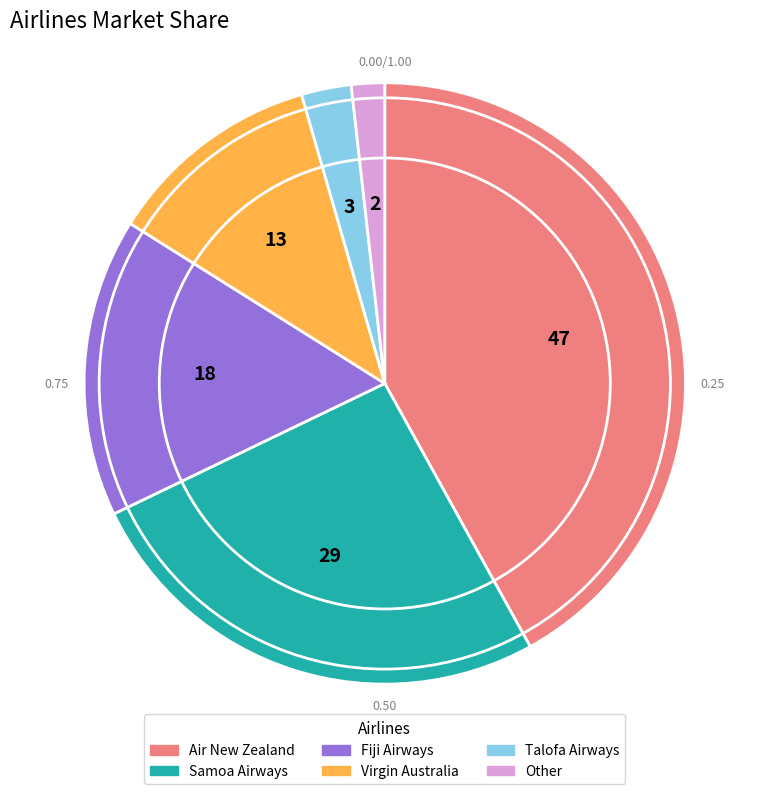

Which has a higher value, Virgin Australia or Air New Zealand?

Air New Zealand